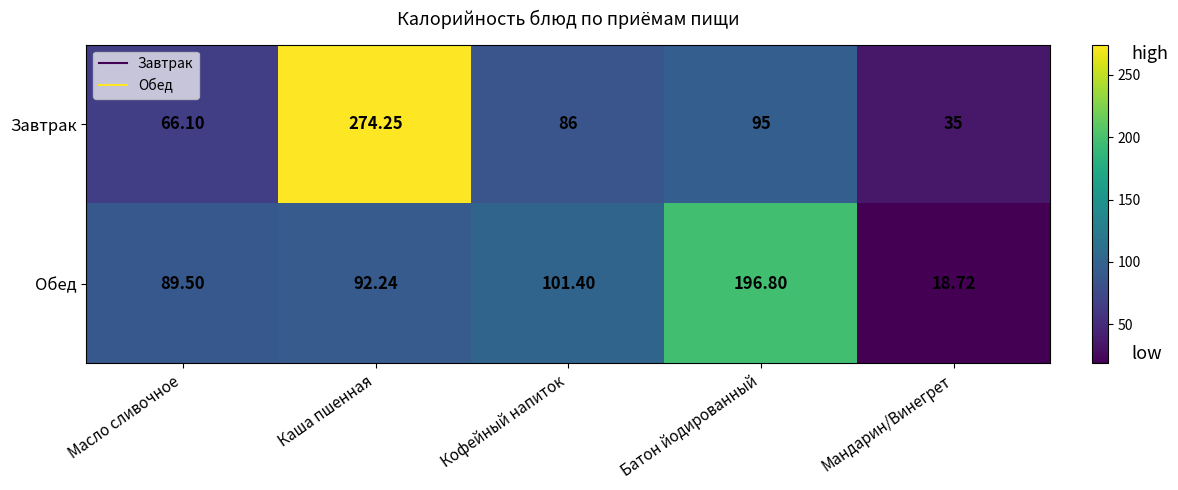

What is the spread (max minus min) of values at Батон йодированный?

101.8